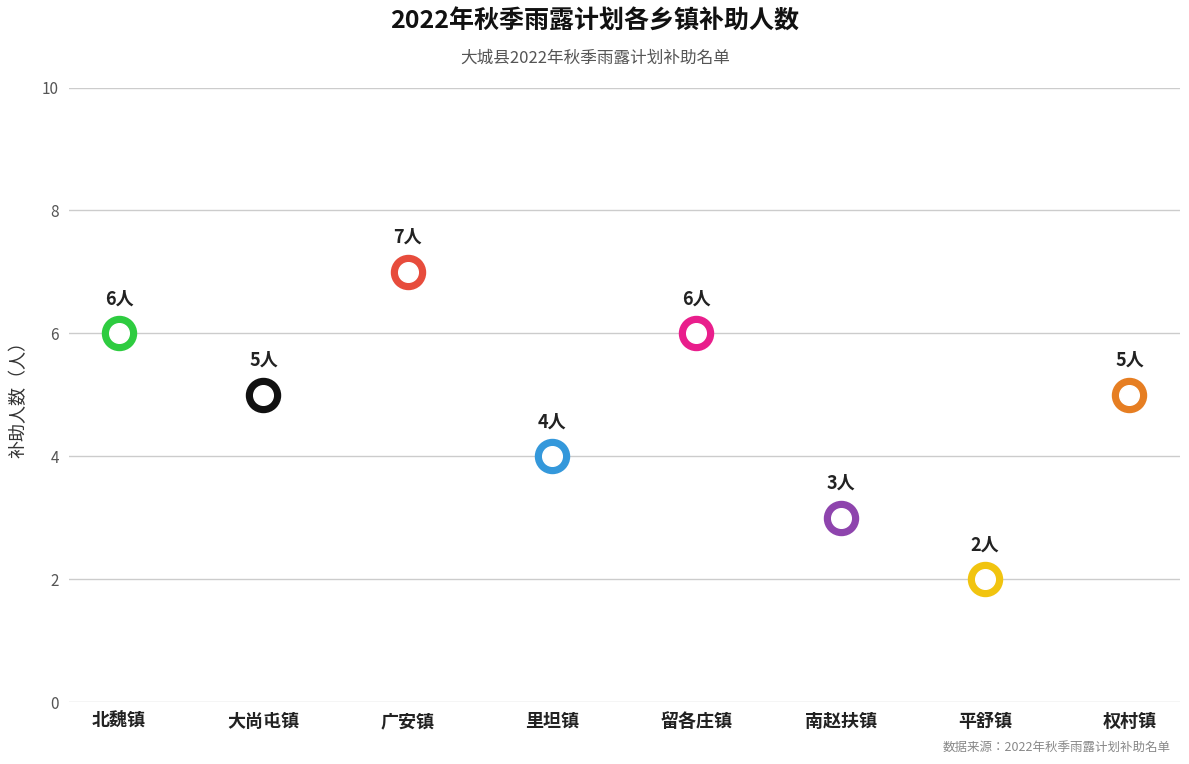

Between 大尚屯镇 and 南赵扶镇, which is larger?

大尚屯镇